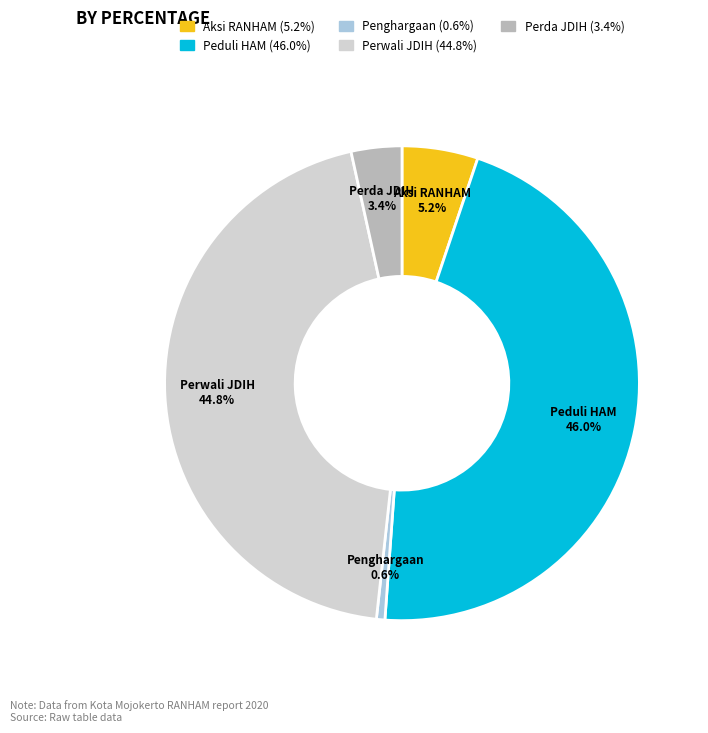

Is there a majority slice in this chart?

No